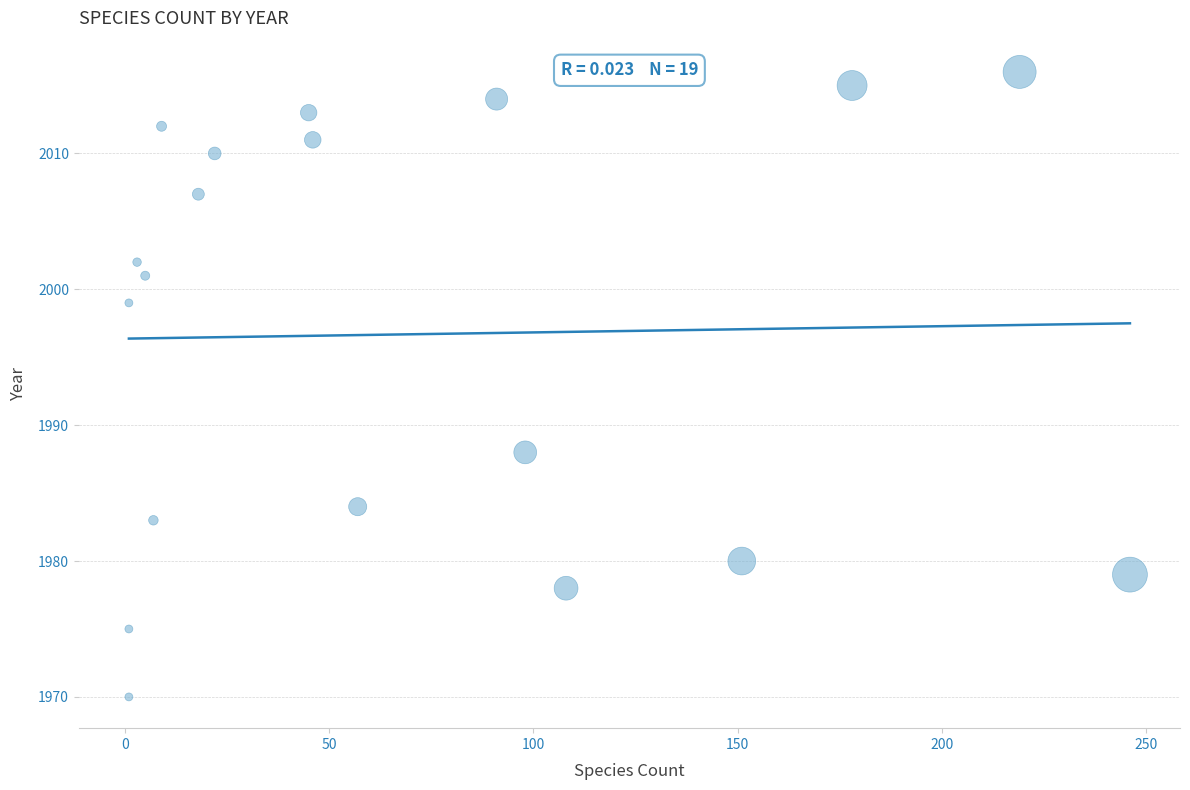

What Y value in the scatter plot is closest to 1993?

1988